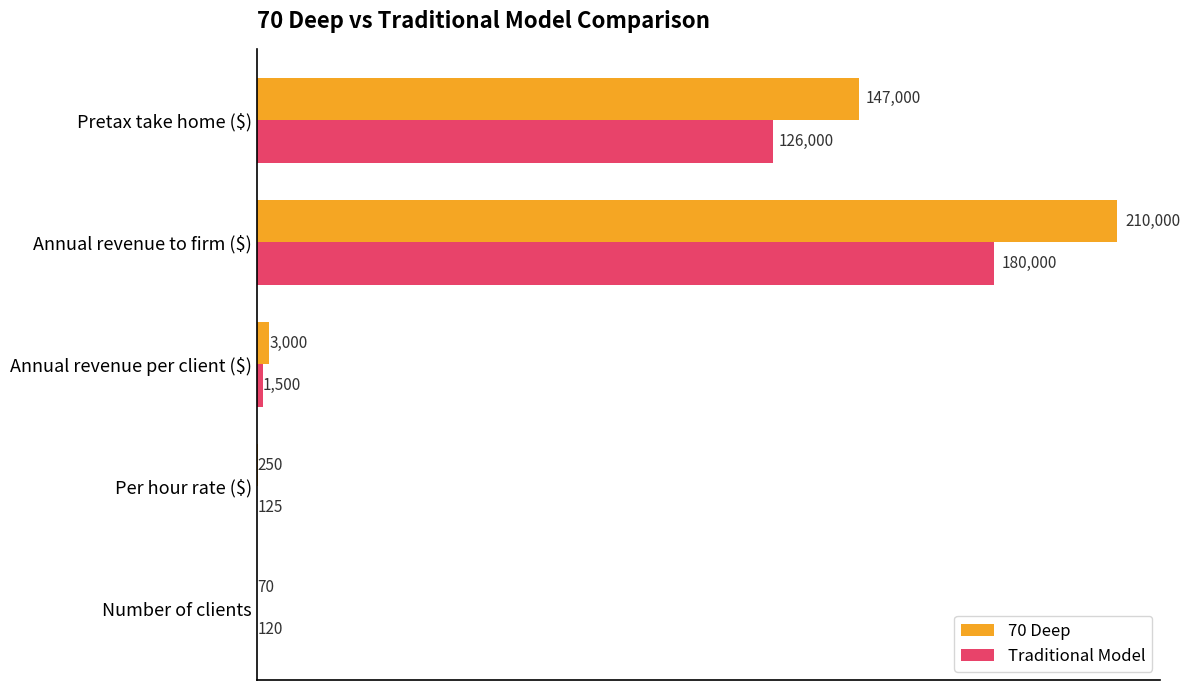

What is the total value across all series at Number of clients?

190